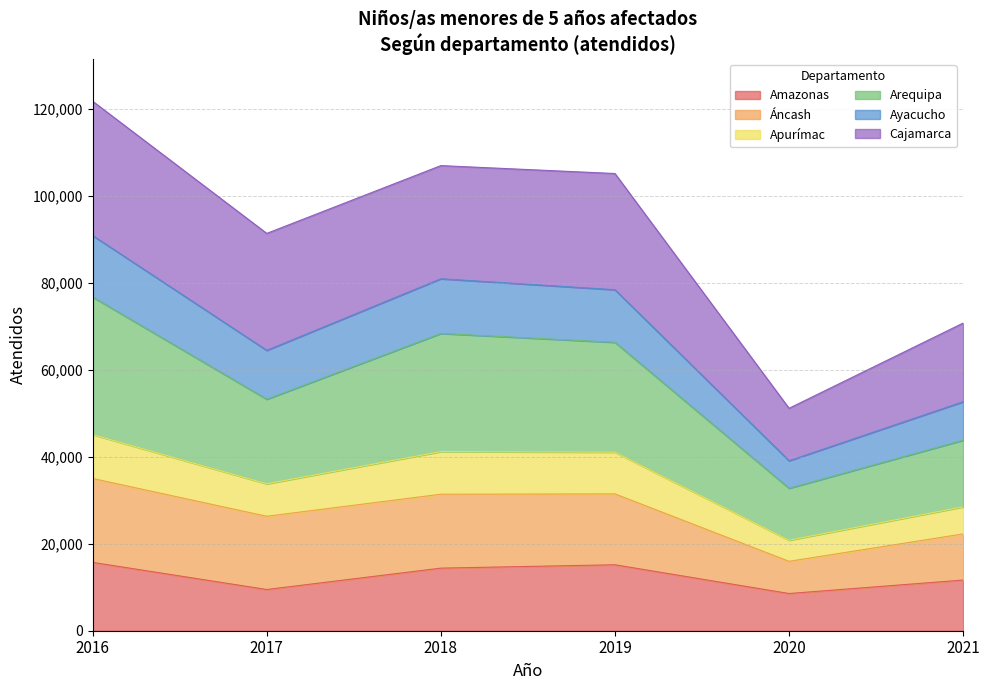

What is the difference between the second highest and minimum values in the Amazonas series?

6615